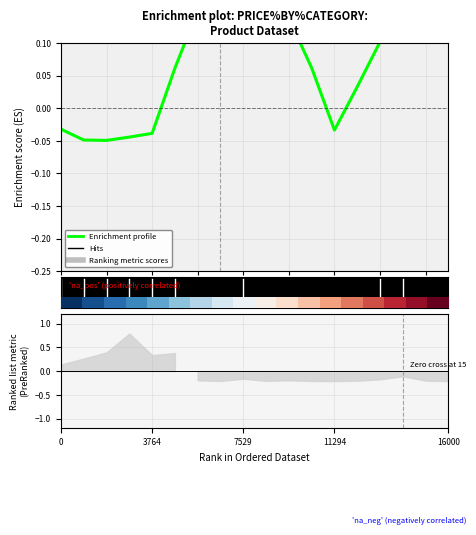

Where does the data first go above 0?

5